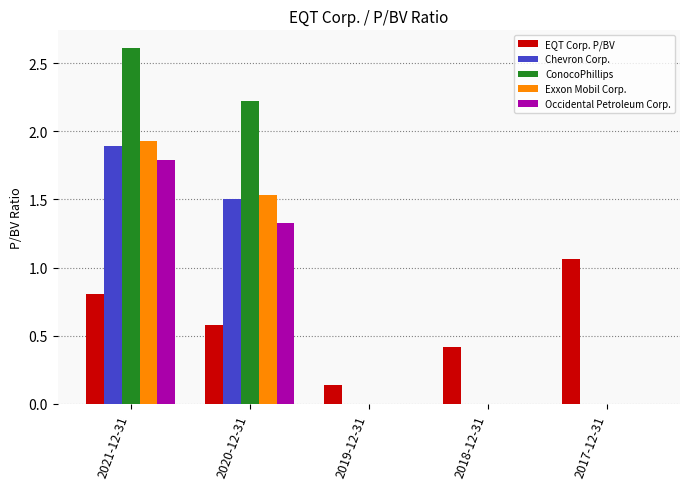

Is it true that ConocoPhillips equals -1.6 at 2019-12-31?

False